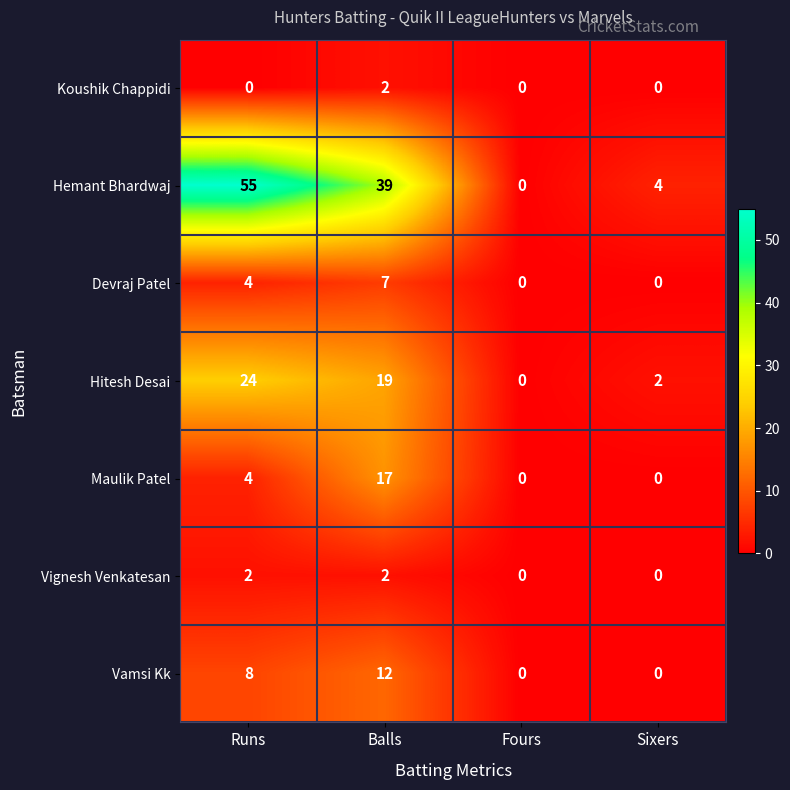

At which label does Hemant Bhardwaj reach its minimum?

Fours